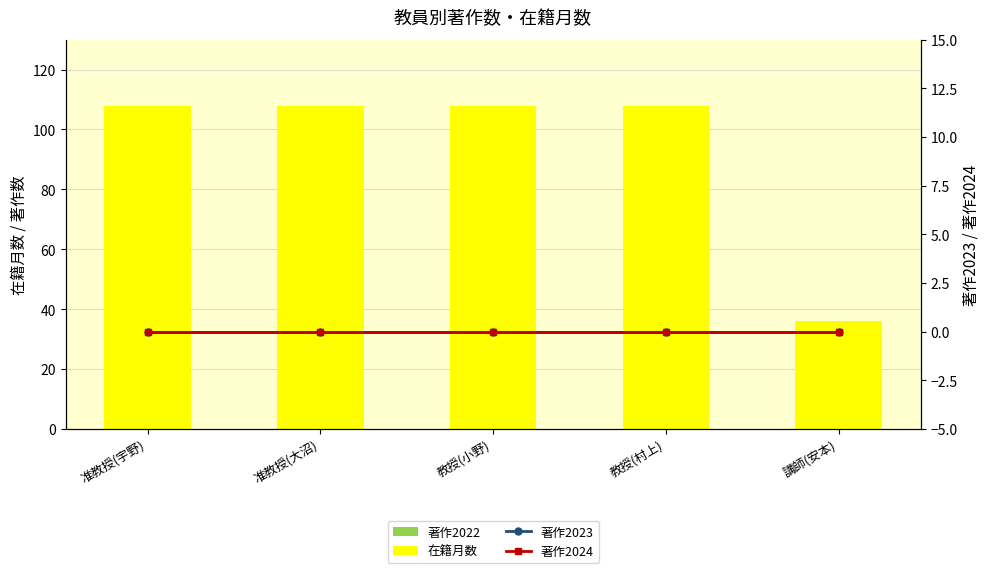

Rank the series by their maximum value, from lowest to highest.

著作2022, 著作2023, 著作2024, 在籍月数